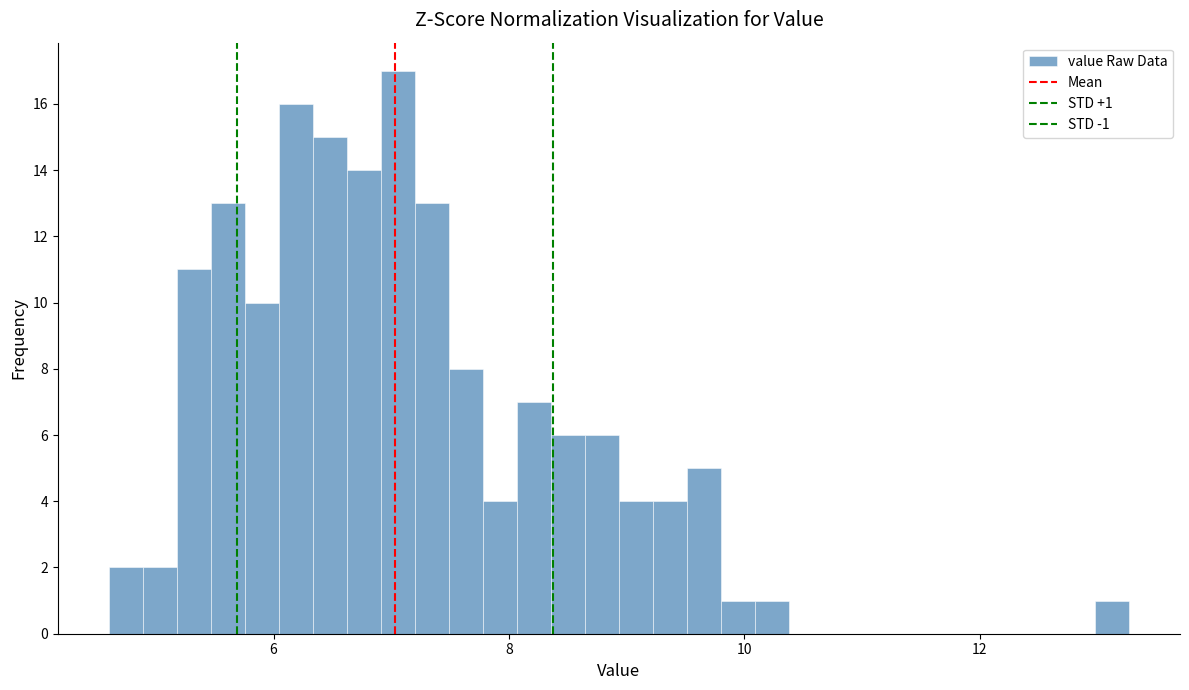

Read against the x-axis, roughly where is the centre of the tallest bar?

7.0